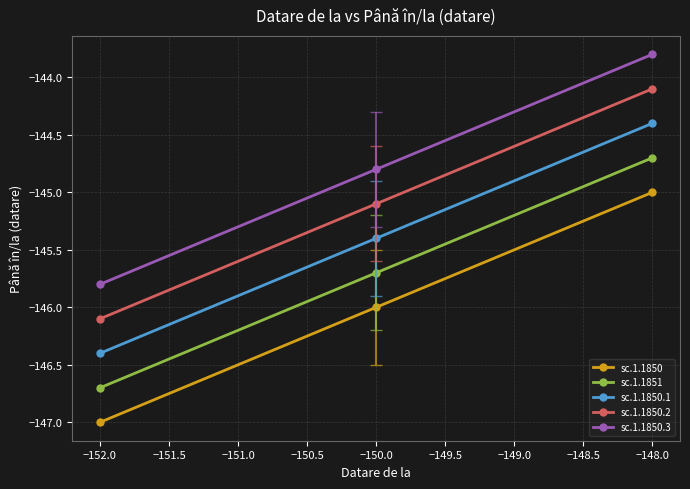

Where does the sc.1.1850.3 series first go above -144?

−148.0